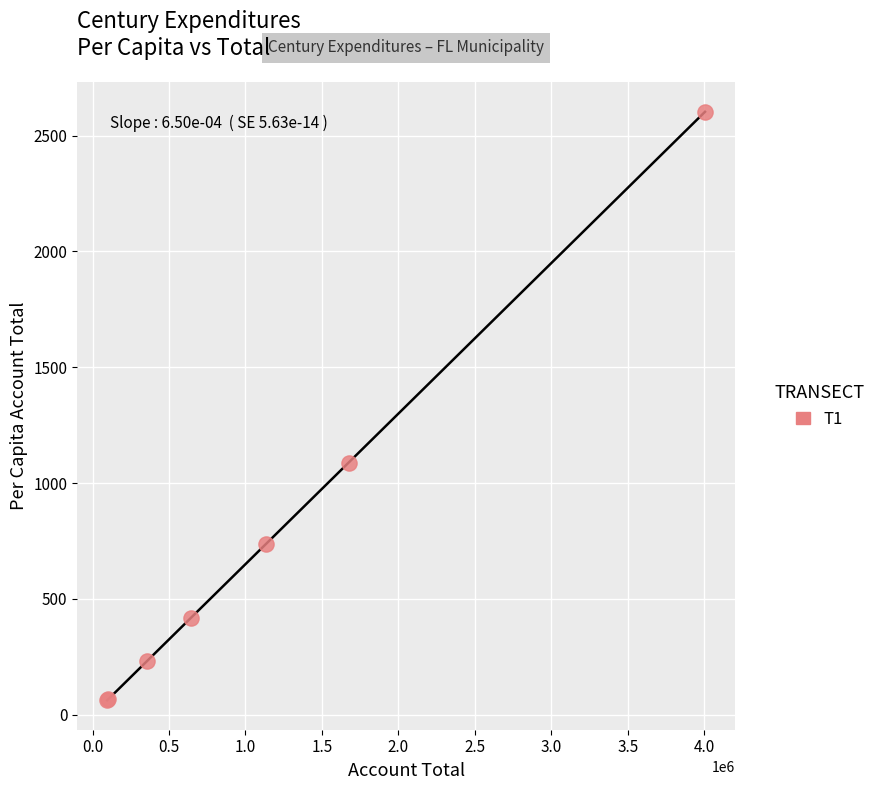

What Y value in the scatter plot is closest to 1332?

1088.3